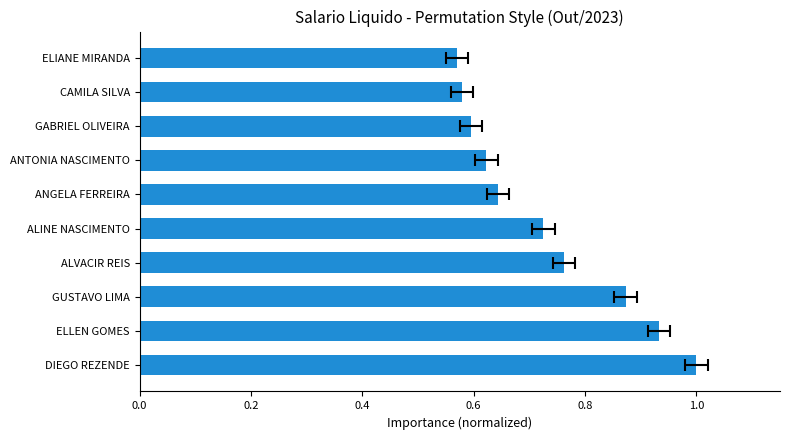

Where is the data nearest to the value 0?

ELIANE MIRANDA